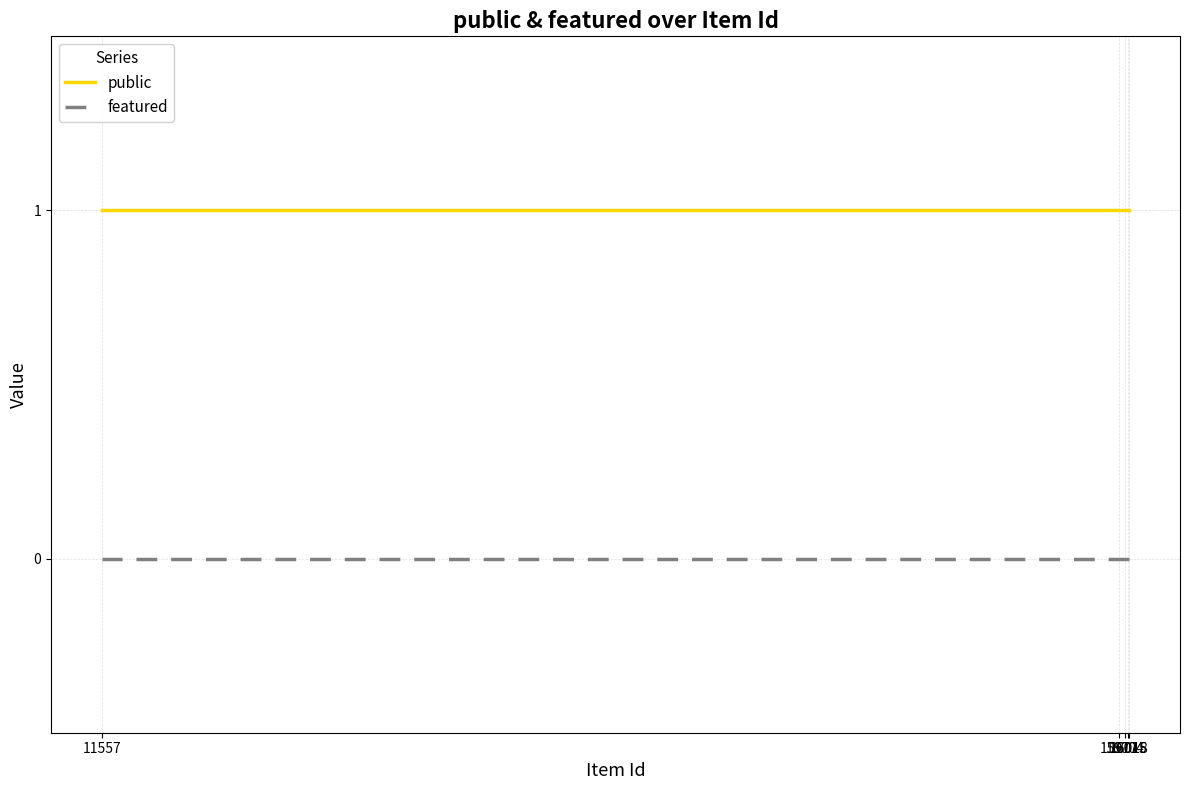

List the series in order of their overall mean, lowest first.

featured, public